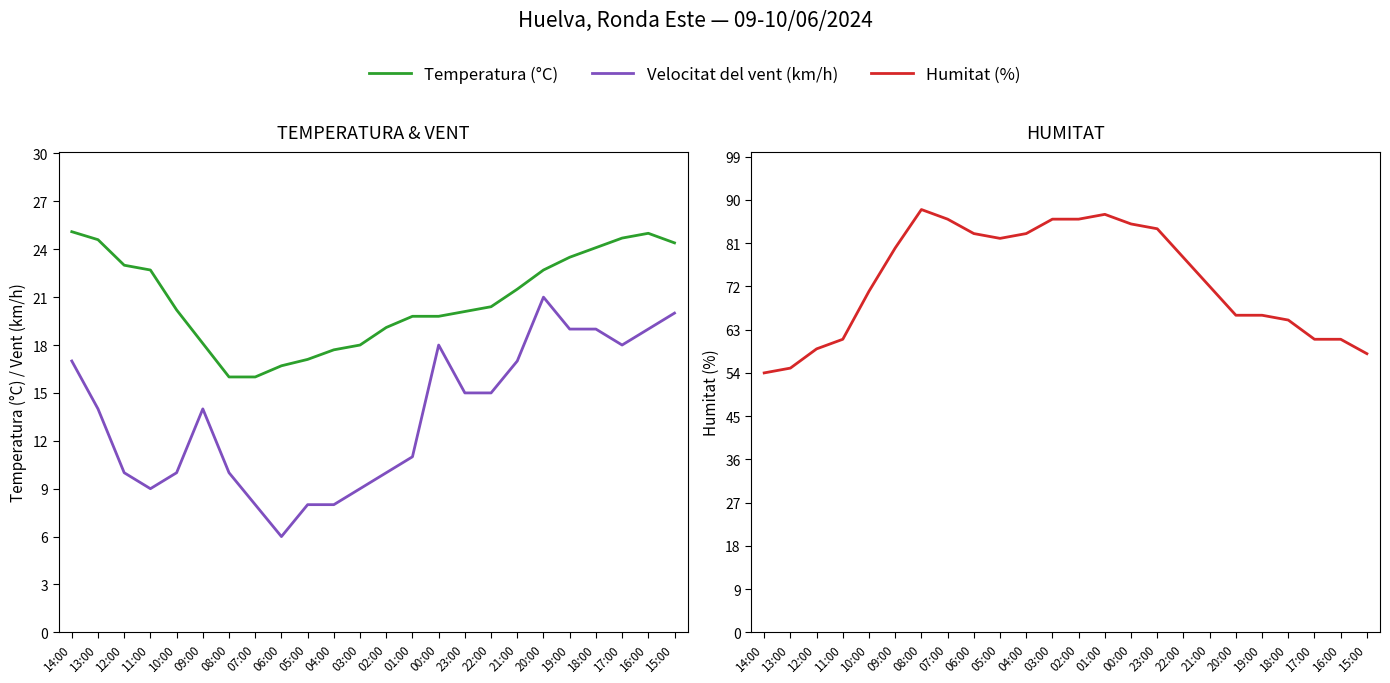

Which series has the widest spread of values?

Humitat (%)